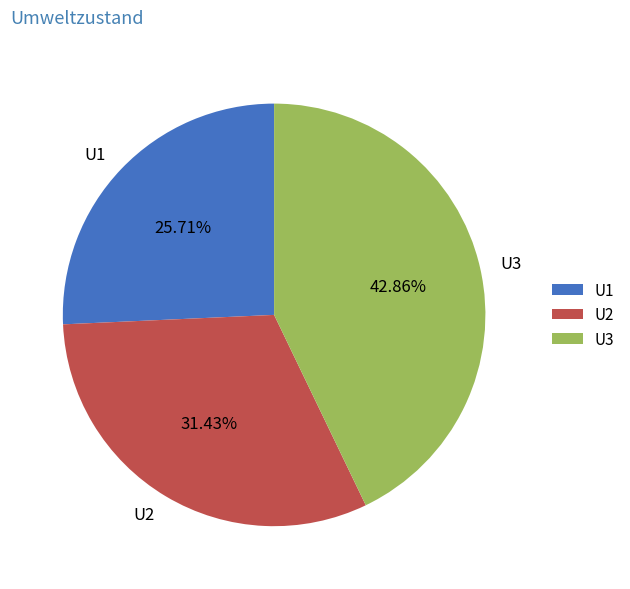

Which has a higher value, U1 or U3?

U3